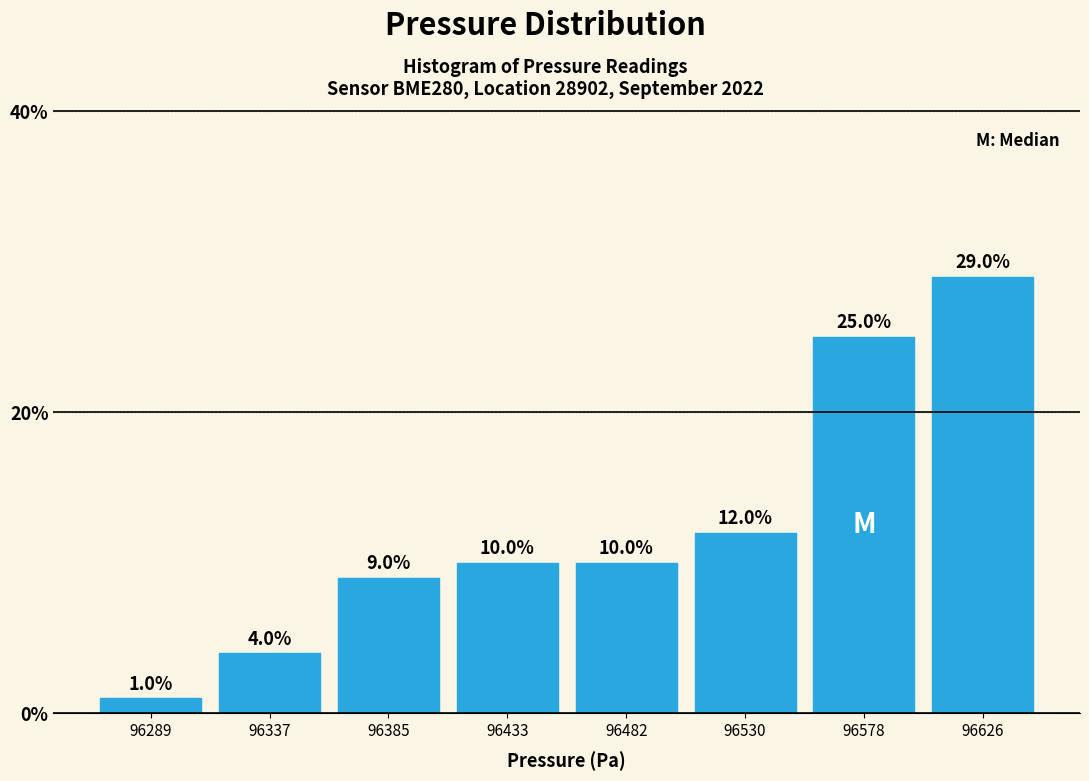

Reading left to right, list every bar in this chart as the range it spans on the x-axis followed by its height. The bar edges are not printed on the chart, so give them approximately, as read against the axis.

96265 to 96315: 1.0
96315 to 96360: 4.0
96360 to 96410: 9.0
96410 to 96460: 10.0
96460 to 96505: 10.0
96505 to 96555: 12.0
96555 to 96600: 25.0
96600 to 96650: 29.0